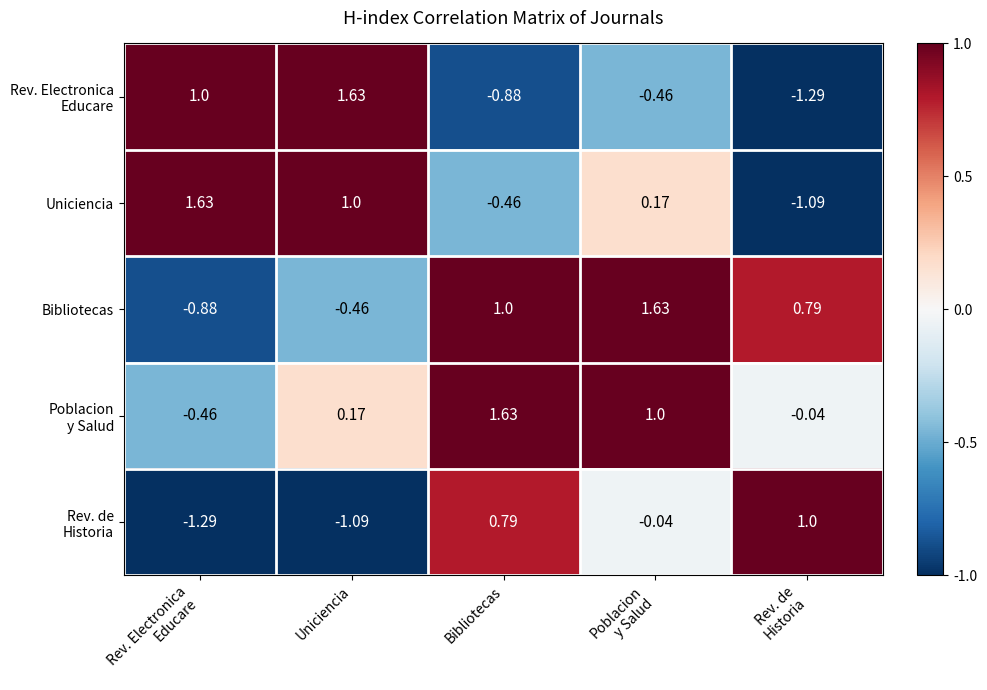

Where is Bibliotecas nearest to the value 0?

Uniciencia